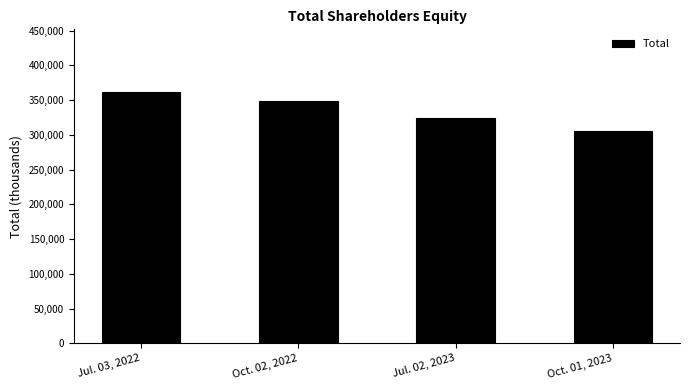

Reading left to right, list all the values displayed in this chart.

Jul. 03, 2022=361449	Oct. 02, 2022=348299	Jul. 02, 2023=323610	Oct. 01, 2023=305029